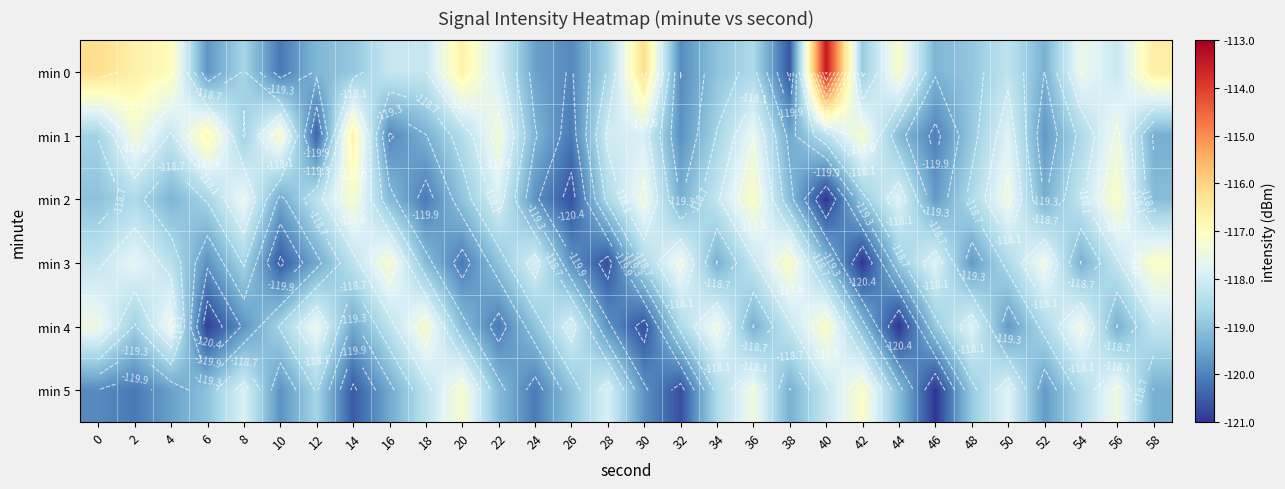

What is the difference between the highest and lowest values at 54?

1.9